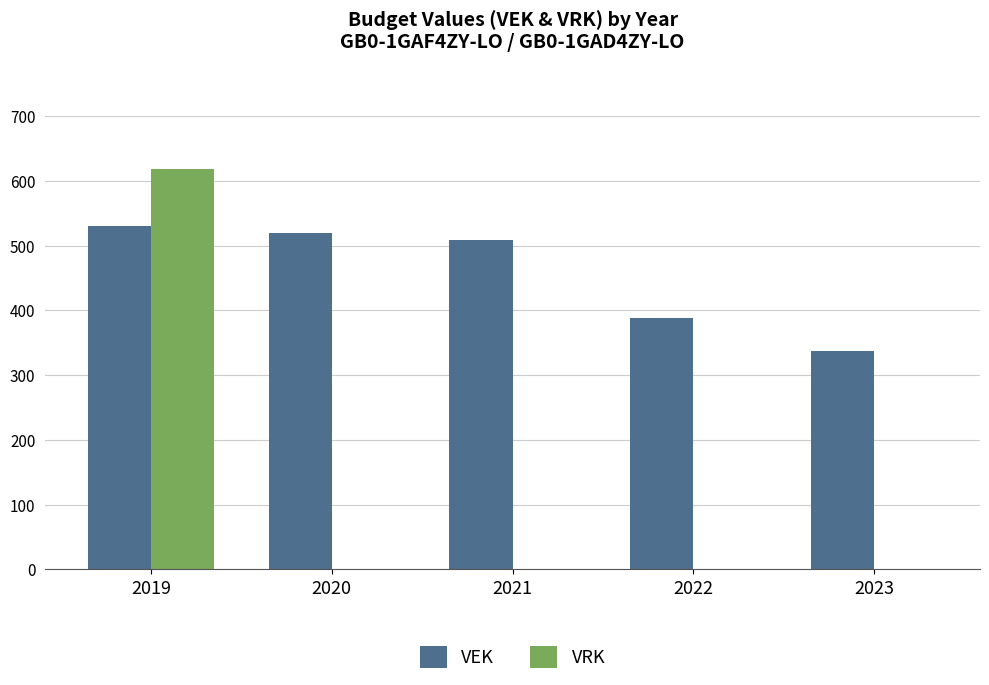

Which series has the largest range (max minus min)?

VRK